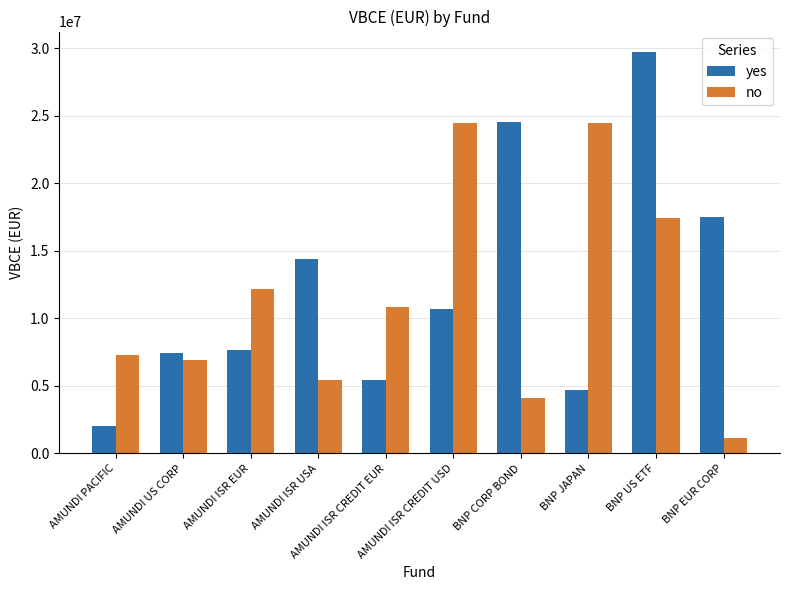

What is the highest value of the no series?

24468371.6